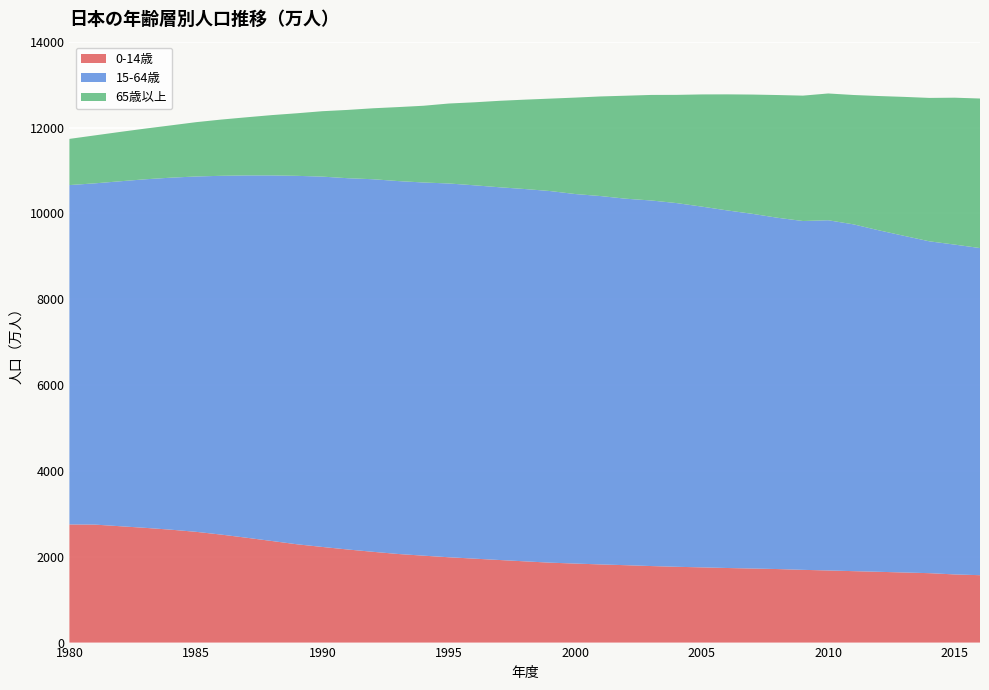

Reading left to right, what are all the values shown in this chart?

0-14歳: 1980=2752.0	1981=2749.0	1982=2711.0	1983=2673.0	1984=2631.0	1985=2581.0	1986=2516.0	1987=2443.0	1988=2367.0	1989=2290.0	1990=2228.0	1991=2169.0	1992=2115.0	1993=2064.0	1994=2025.0	1995=1988.0	1996=1956.0	1997=1924.0	1998=1893.0	1999=1862.0	2000=1841.0	2001=1821.0	2002=1803.0	2003=1783.0	2004=1766.0	2005=1752.3	2006=1737.8	2007=1725.3	2008=1713.1	2009=1694.7	2010=1680.2	2011=1664.3	2012=1649.2	2013=1633.0	2014=1617.3	2015=1587.9	2016=1570.3
15-64歳: 1980=7907.0	1981=7950.0	1982=8036.0	1983=8121.0	1984=8200.0	1985=8278.0	1986=8359.0	1987=8441.0	1988=8517.0	1989=8584.0	1990=8628.0	1991=8650.0	1992=8680.0	1993=8688.0	1994=8694.0	1995=8708.0	1996=8698.0	1997=8684.0	1998=8674.0	1999=8658.0	2000=8609.0	2001=8582.0	2002=8538.0	2003=8517.0	2004=8473.7	2005=8405.0	2006=8331.2	2007=8263.7	2008=8183.8	2009=8126.8	2010=8159.3	2011=8079.2	2012=7955.8	2013=7842.7	2014=7731.3	2015=7684.1	2016=7621.2
65歳以上: 1980=1076.0	1981=1117.0	1982=1150.0	1983=1181.0	1984=1218.0	1985=1265.0	1986=1310.0	1987=1354.0	1988=1405.0	1989=1458.0	1990=1524.0	1991=1591.0	1992=1653.0	1993=1724.0	1994=1788.0	1995=1863.0	1996=1933.0	1997=2014.0	1998=2082.0	1999=2153.0	2000=2247.0	2001=2321.0	2002=2400.0	2003=2459.0	2004=2520.8	2005=2613.5	2006=2703.3	2007=2778.7	2008=2859.8	2009=2921.2	2010=2953.5	2011=3014.1	2012=3128.6	2013=3237.9	2014=3341.0	2015=3422.7	2016=3484.0